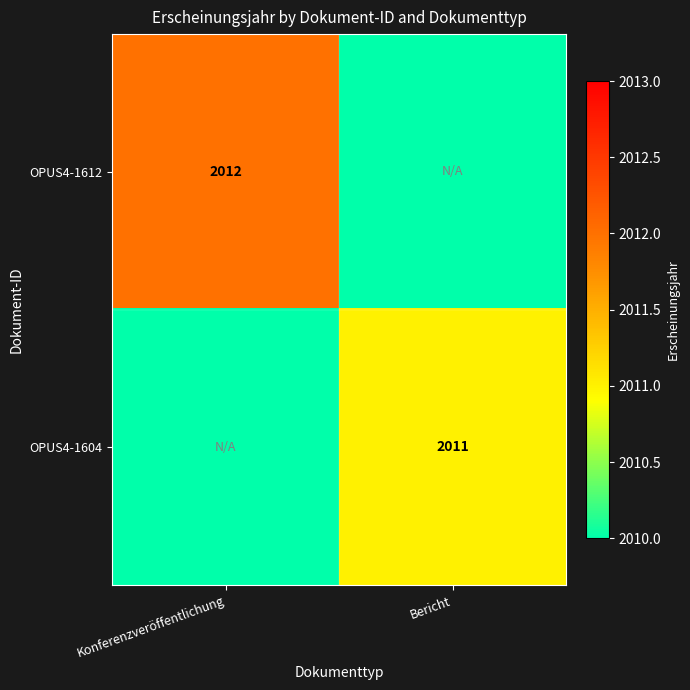

True or false: OPUS4-1604 has a value of 2011 at Bericht.

True